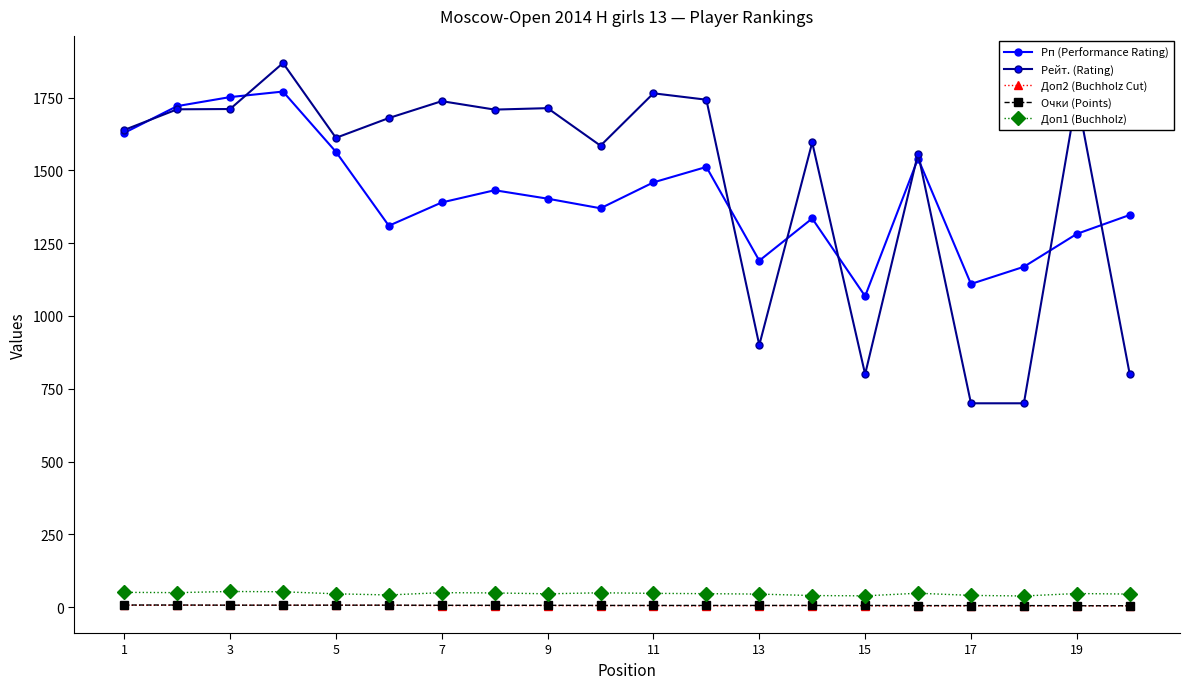

What is the difference between the maximum and minimum values in the Доп2 (Buchholz Cut) series?

2.0